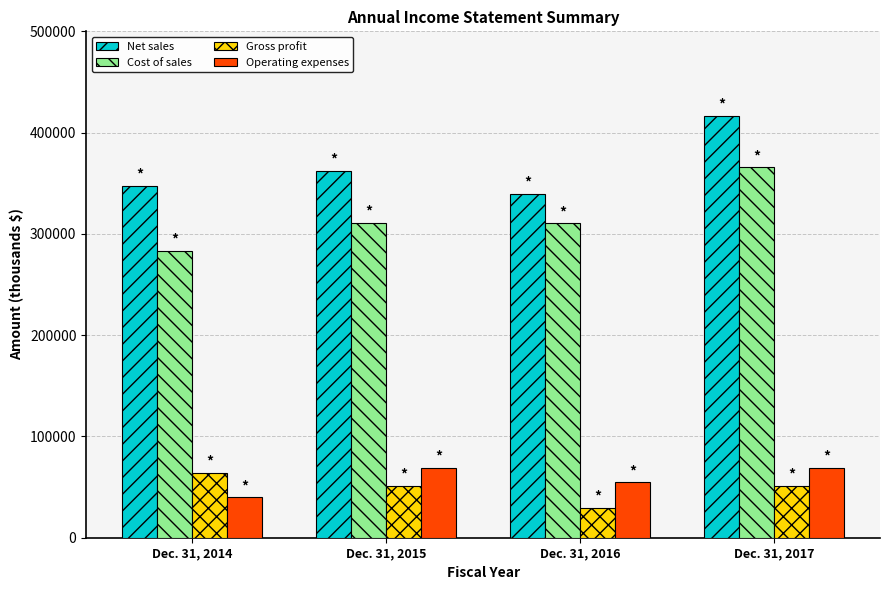

At which category is the sum across all series the highest?

Dec. 31, 2017